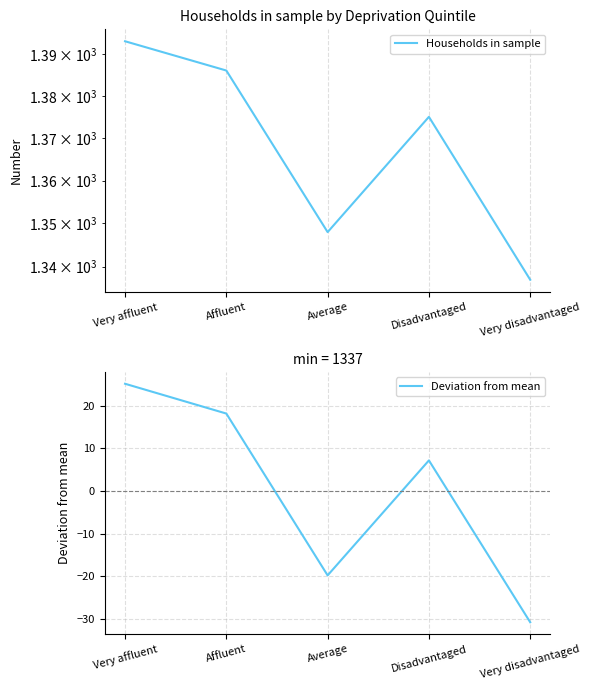

At which category does Households in sample reach its first local valley?

Average